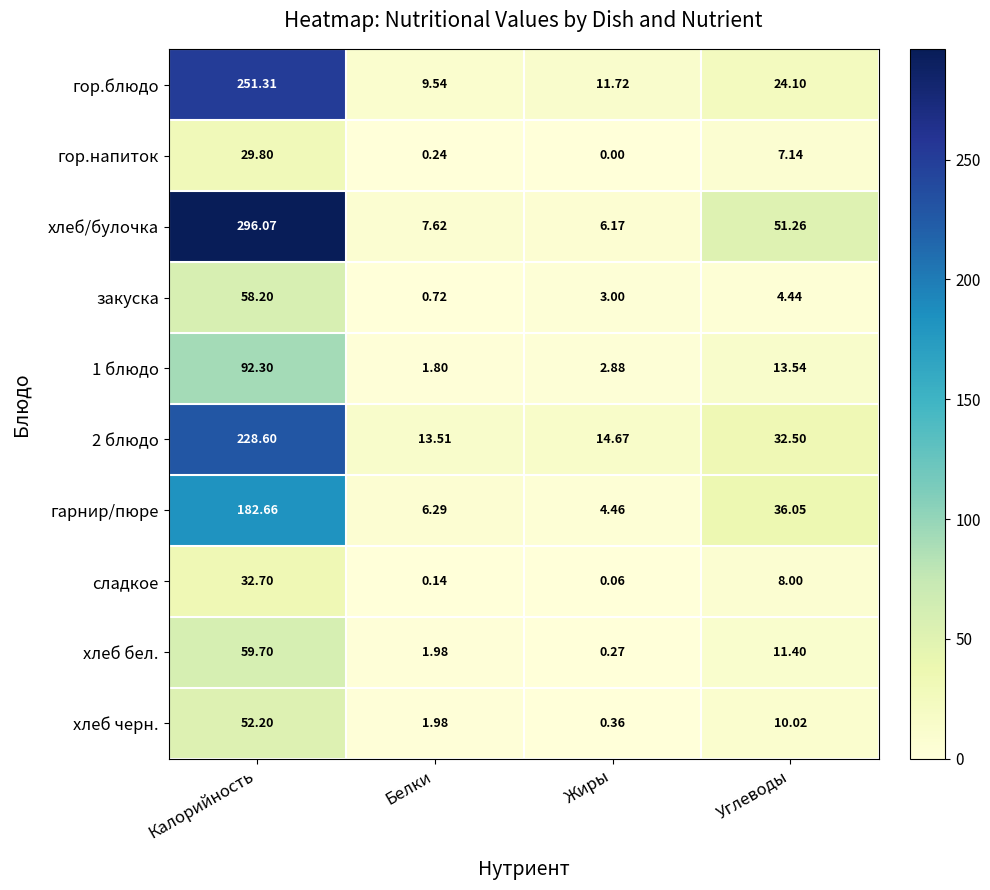

Rank the categories by сладкое value from lowest to highest.

Жиры, Белки, Углеводы, Калорийность